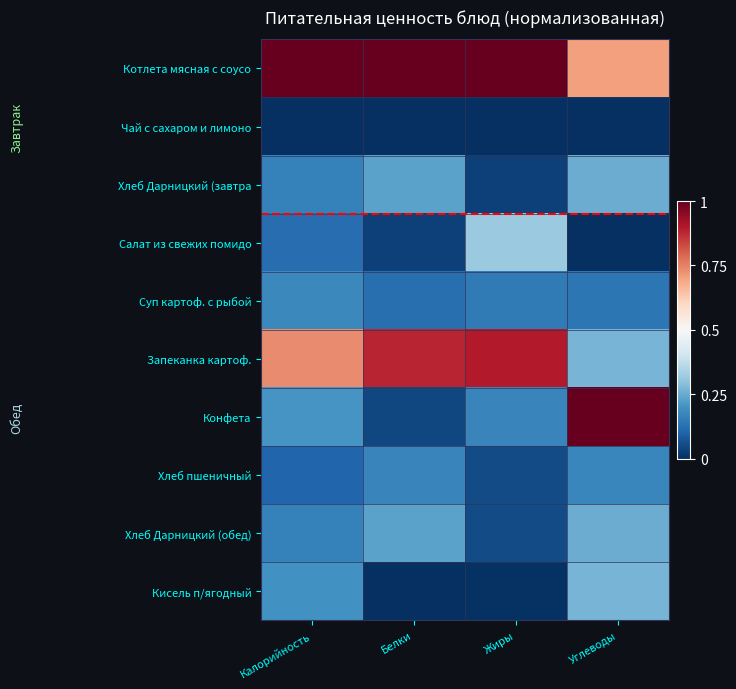

Reading left to right, list all the values displayed in this chart.

Котлета мясная с соусо: Калорийность=1.0	Белки=1.0	Жиры=1.0	Углеводы=0.7
Чай с сахаром и лимоно: Калорийность=0.0	Белки=0.0	Жиры=0.0	Углеводы=0.0
Хлеб Дарницкий (завтра: Калорийность=0.2	Белки=0.2	Жиры=0.0	Углеводы=0.3
Салат из свежих помидо: Калорийность=0.1	Белки=0.0	Жиры=0.3	Углеводы=0.0
Суп картоф. с рыбой: Калорийность=0.2	Белки=0.1	Жиры=0.1	Углеводы=0.1
Запеканка картоф.: Калорийность=0.7	Белки=0.9	Жиры=0.9	Углеводы=0.3
Конфета: Калорийность=0.2	Белки=0.0	Жиры=0.2	Углеводы=1.0
Хлеб пшеничный: Калорийность=0.1	Белки=0.2	Жиры=0.1	Углеводы=0.2
Хлеб Дарницкий (обед): Калорийность=0.2	Белки=0.2	Жиры=0.1	Углеводы=0.3
Кисель п/ягодный: Калорийность=0.2	Белки=0.0	Жиры=0.0	Углеводы=0.3